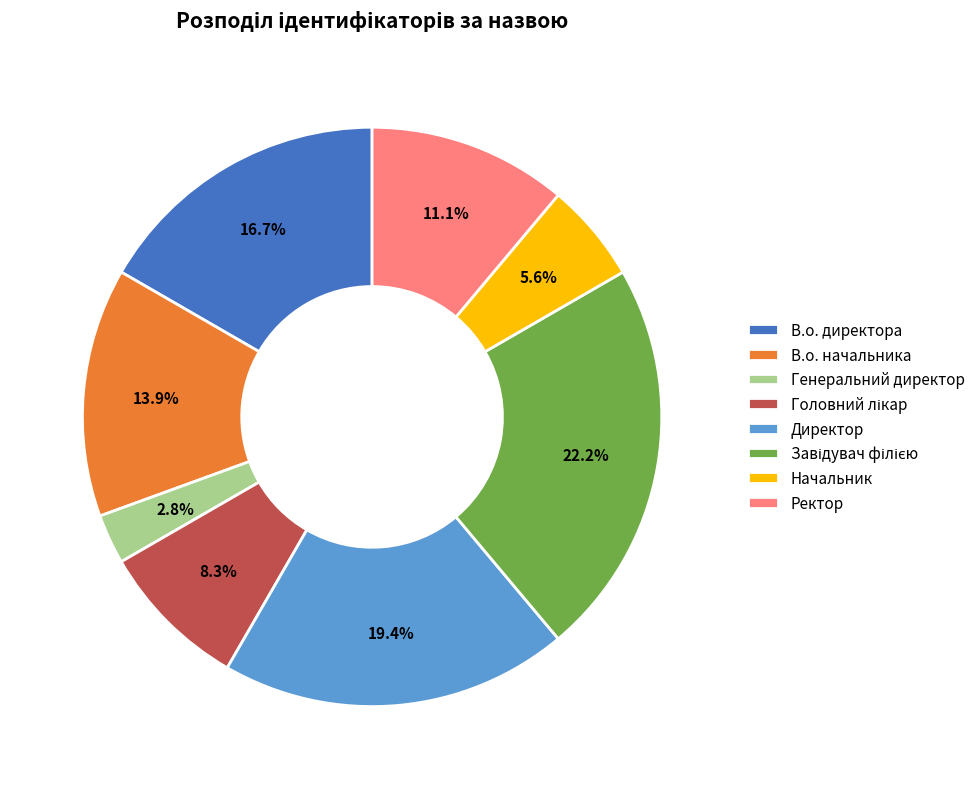

Does Директор account for over 50% of the chart?

No